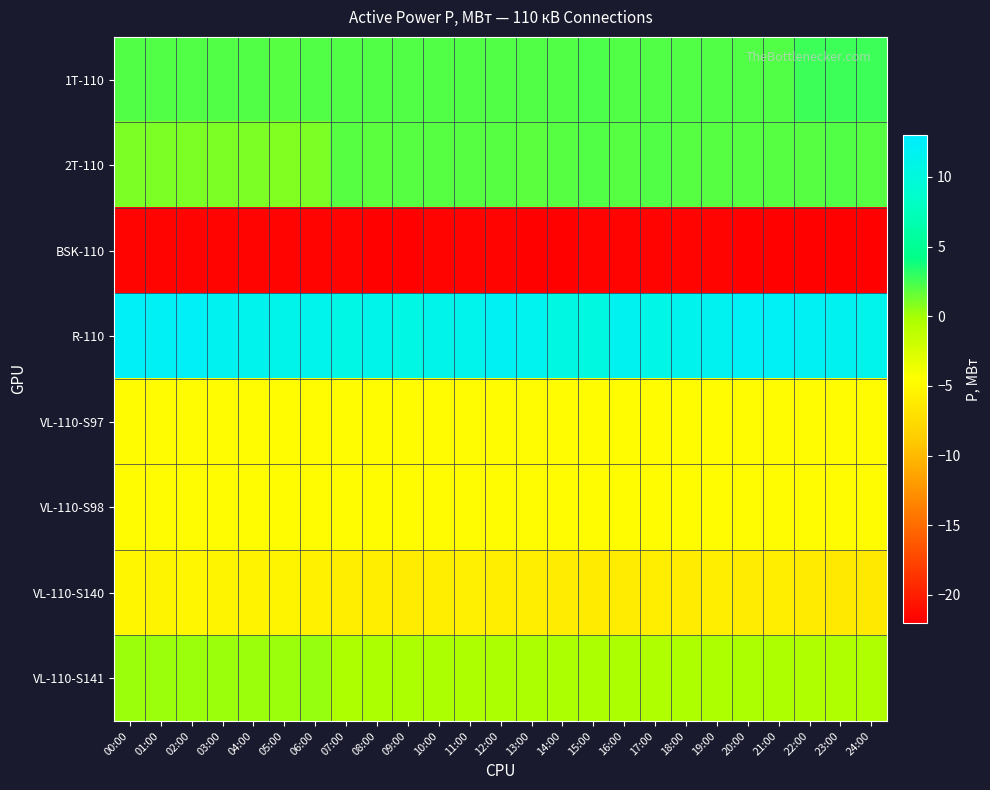

What is the total value across all series at 13:00?

-22.0